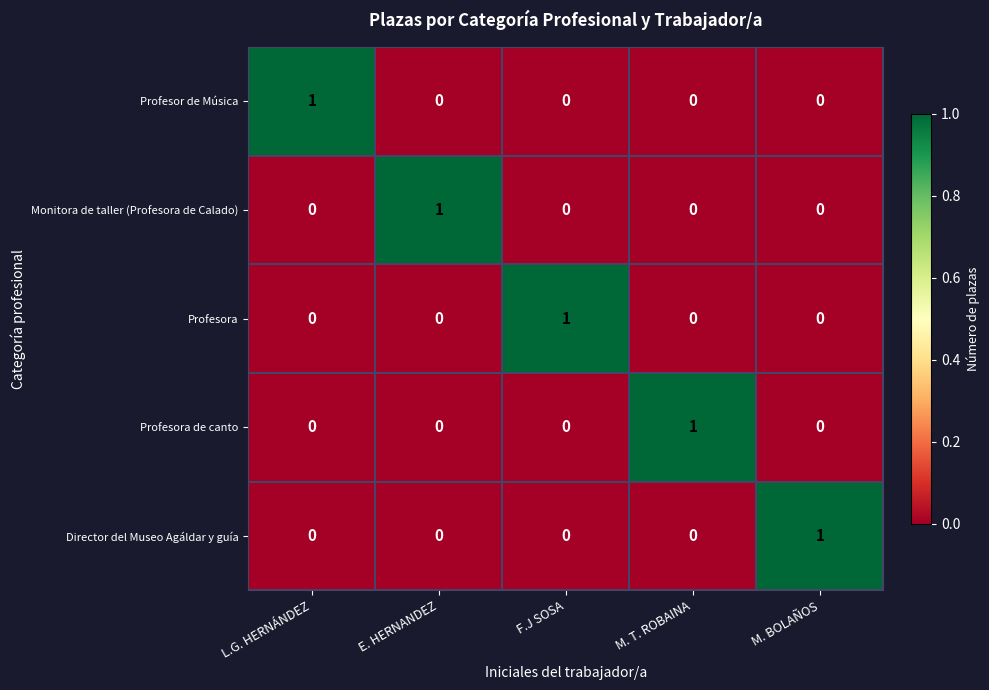

Reading left to right, list all the values displayed in this chart.

Profesor de Música: L.G. HERNÁNDEZ=1	E. HERNANDEZ=0	F.J SOSA=0	M. T. ROBAINA=0	M. BOLAÑOS=0
Monitora de taller (Profesora de Calado): L.G. HERNÁNDEZ=0	E. HERNANDEZ=1	F.J SOSA=0	M. T. ROBAINA=0	M. BOLAÑOS=0
Profesora: L.G. HERNÁNDEZ=0	E. HERNANDEZ=0	F.J SOSA=1	M. T. ROBAINA=0	M. BOLAÑOS=0
Profesora de canto: L.G. HERNÁNDEZ=0	E. HERNANDEZ=0	F.J SOSA=0	M. T. ROBAINA=1	M. BOLAÑOS=0
Director del Museo Agáldar y guía: L.G. HERNÁNDEZ=0	E. HERNANDEZ=0	F.J SOSA=0	M. T. ROBAINA=0	M. BOLAÑOS=1